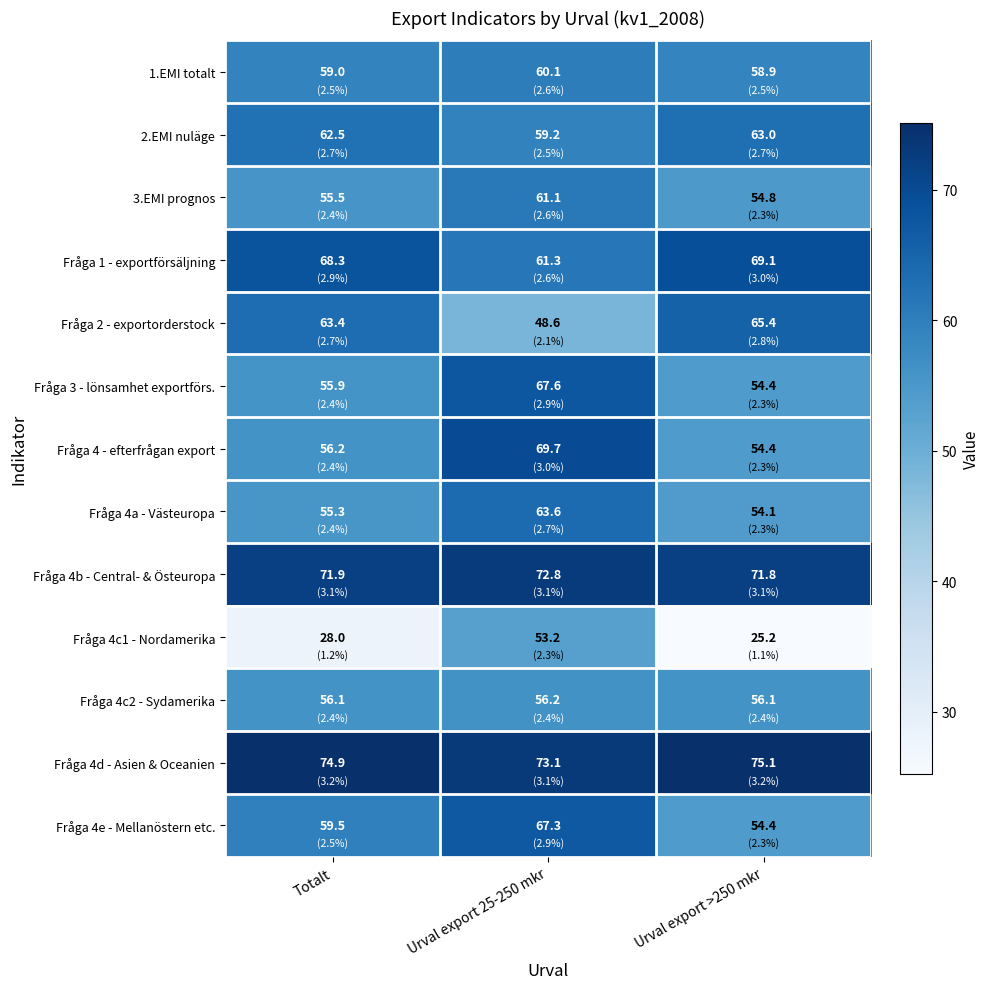

What is the total value across all series at Urval export >250 mkr?

756.7